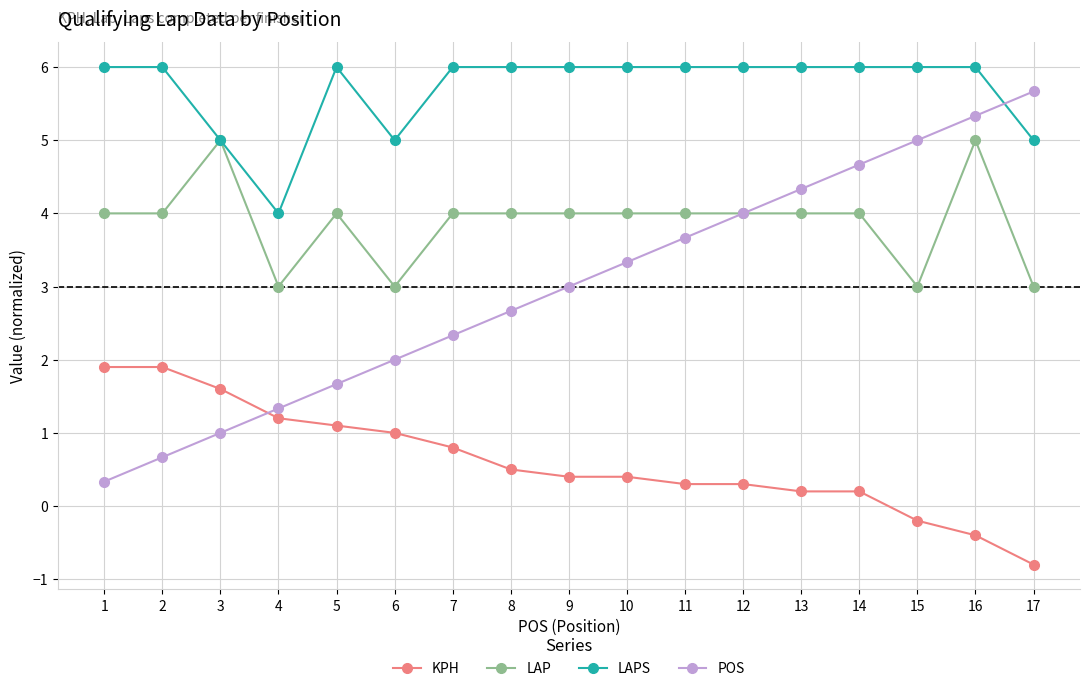

Reading right to left, extract all data points from this chart.

KPH: 17=-0.8	16=-0.4	15=-0.2	14=0.2	13=0.2	12=0.3	11=0.3	10=0.4	9=0.4	8=0.5	7=0.8	6=1.0	5=1.1	4=1.2	3=1.6	2=1.9	1=1.9
LAP: 17=3.0	16=5.0	15=3.0	14=4.0	13=4.0	12=4.0	11=4.0	10=4.0	9=4.0	8=4.0	7=4.0	6=3.0	5=4.0	4=3.0	3=5.0	2=4.0	1=4.0
LAPS: 17=5.0	16=6.0	15=6.0	14=6.0	13=6.0	12=6.0	11=6.0	10=6.0	9=6.0	8=6.0	7=6.0	6=5.0	5=6.0	4=4.0	3=5.0	2=6.0	1=6.0
POS: 17=5.7	16=5.3	15=5.0	14=4.7	13=4.3	12=4.0	11=3.7	10=3.3	9=3.0	8=2.7	7=2.3	6=2.0	5=1.7	4=1.3	3=1.0	2=0.7	1=0.3